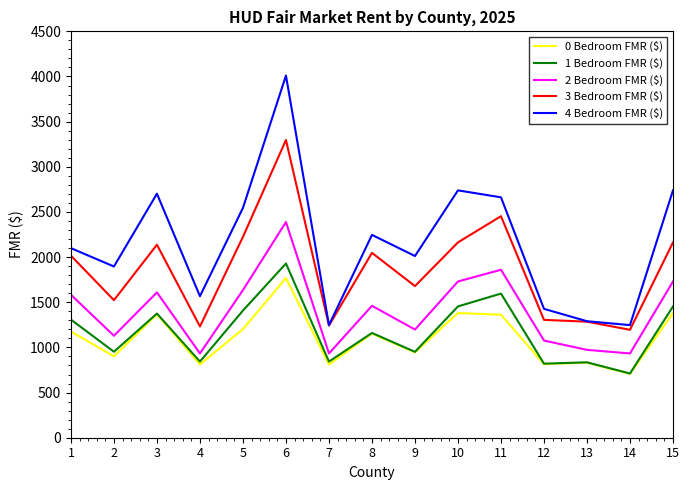

What are all the series names shown in the legend?

0 Bedroom FMR ($), 1 Bedroom FMR ($), 2 Bedroom FMR ($), 3 Bedroom FMR ($), 4 Bedroom FMR ($)